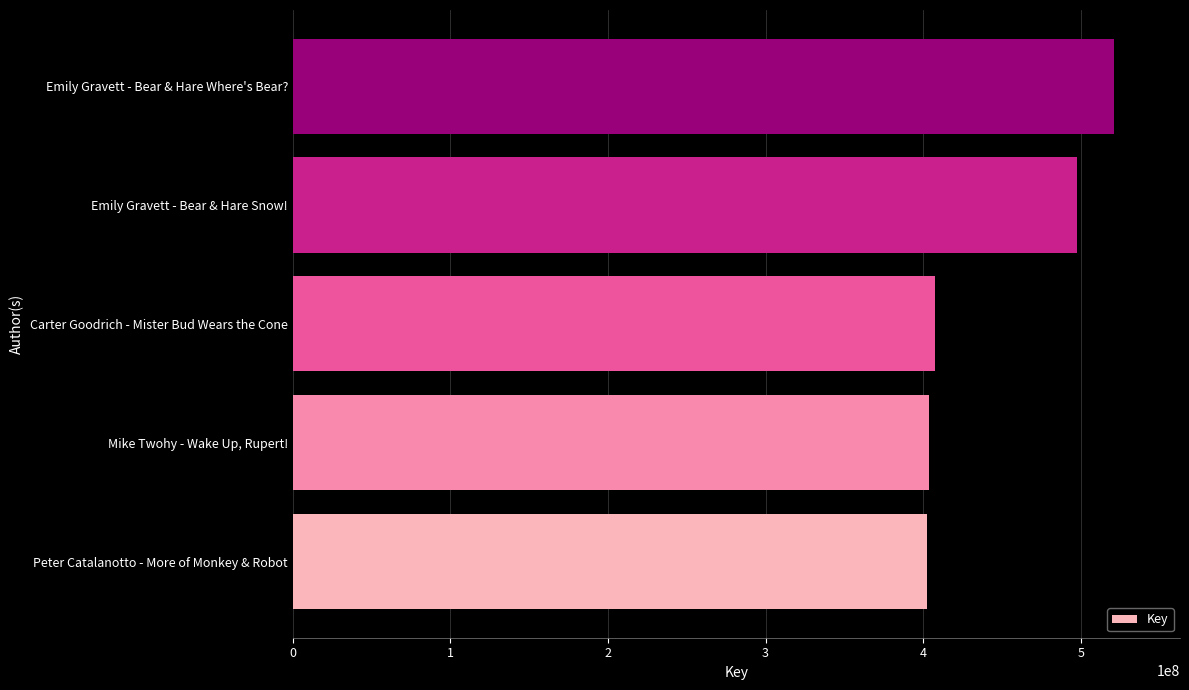

What is the difference between the maximum and minimum values?

119087062